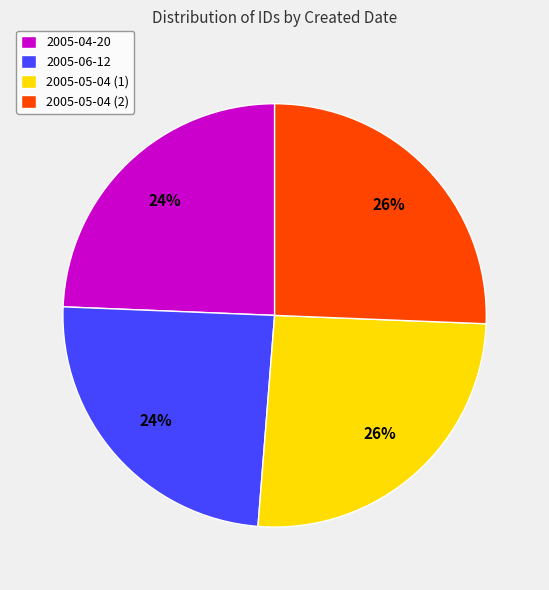

The 2005-04-20 slice represents 24% of the pie. True or false?

True